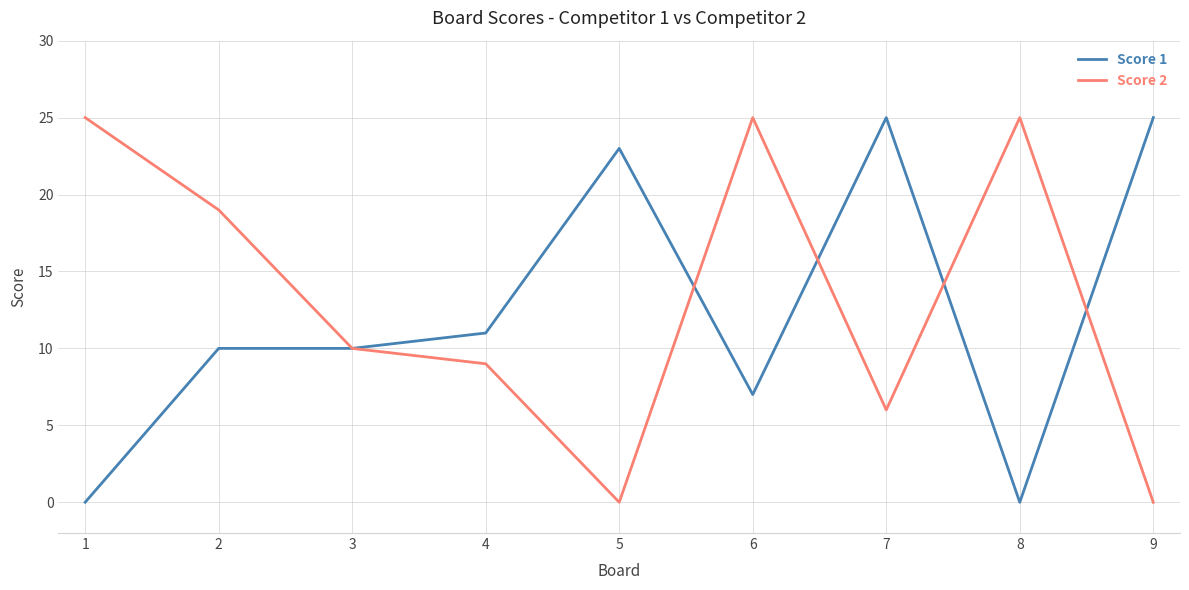

Reading right to left, what are all the values shown in this chart?

Score 1: 25	0	25	7	23	11	10	10	0
Score 2: 0	25	6	25	0	9	10	19	25